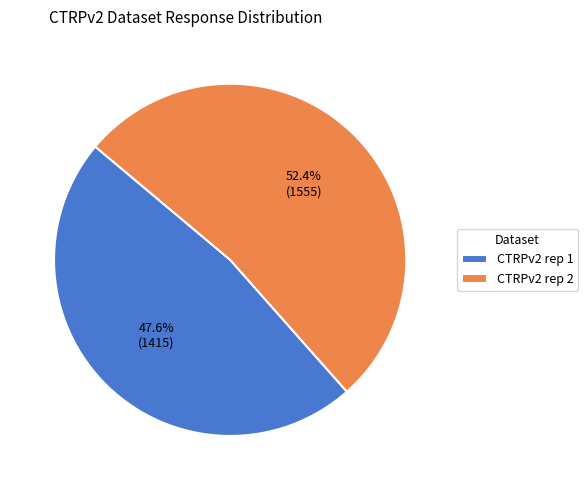

Is there a majority slice in this chart?

Yes